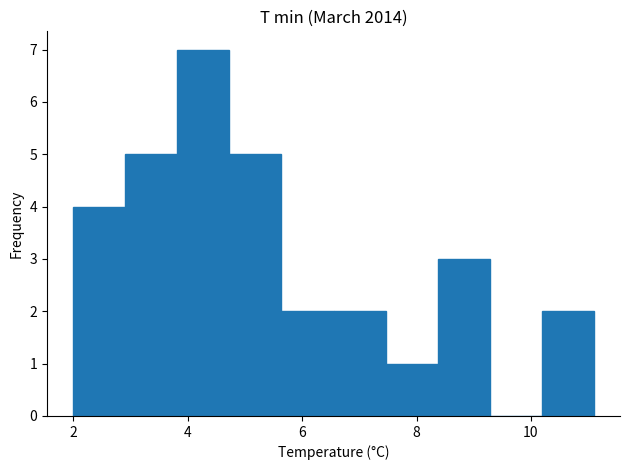

Reading left to right, list every bar in this chart as the range it spans on the x-axis followed by its height. Neither the bar edges nor the heights are printed on the chart, so give them approximately, as read against the axes.

2.0 to 3.0: 4
3.0 to 3.8: 5
3.8 to 4.8: 7
4.8 to 5.6: 5
5.6 to 6.6: 2
6.6 to 7.4: 2
7.4 to 8.4: 1
8.4 to 9.2: 3
9.2 to 10.2: 0
10.2 to 11.2: 2